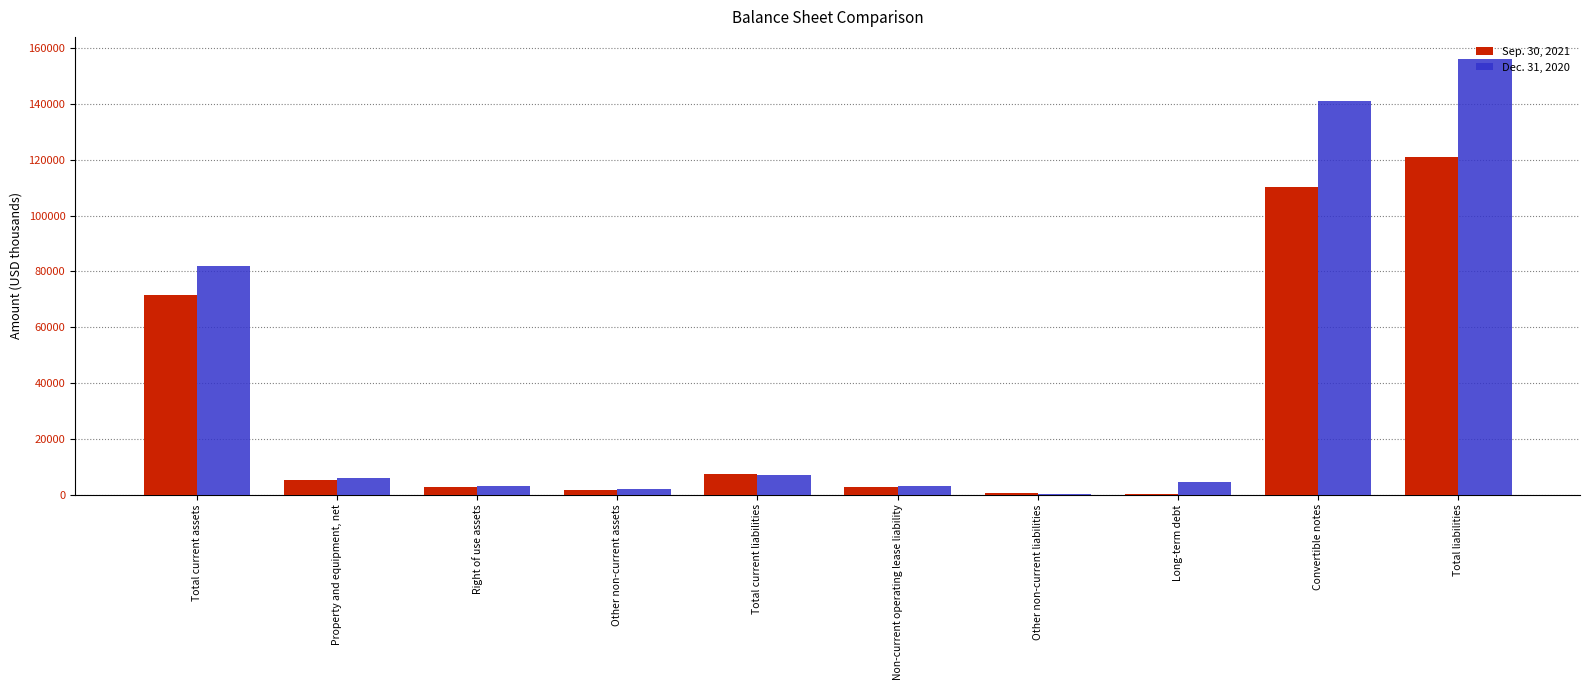

Between Total current assets and Property and equipment, net, which series saw the biggest shift?

Dec. 31, 2020